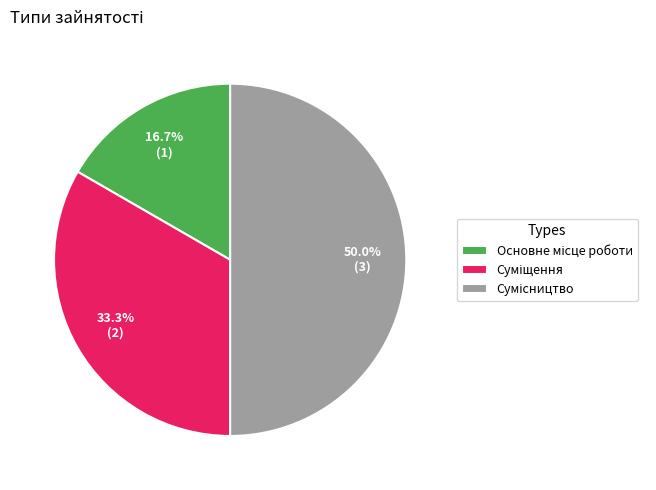

How many segments does this pie chart have?

3